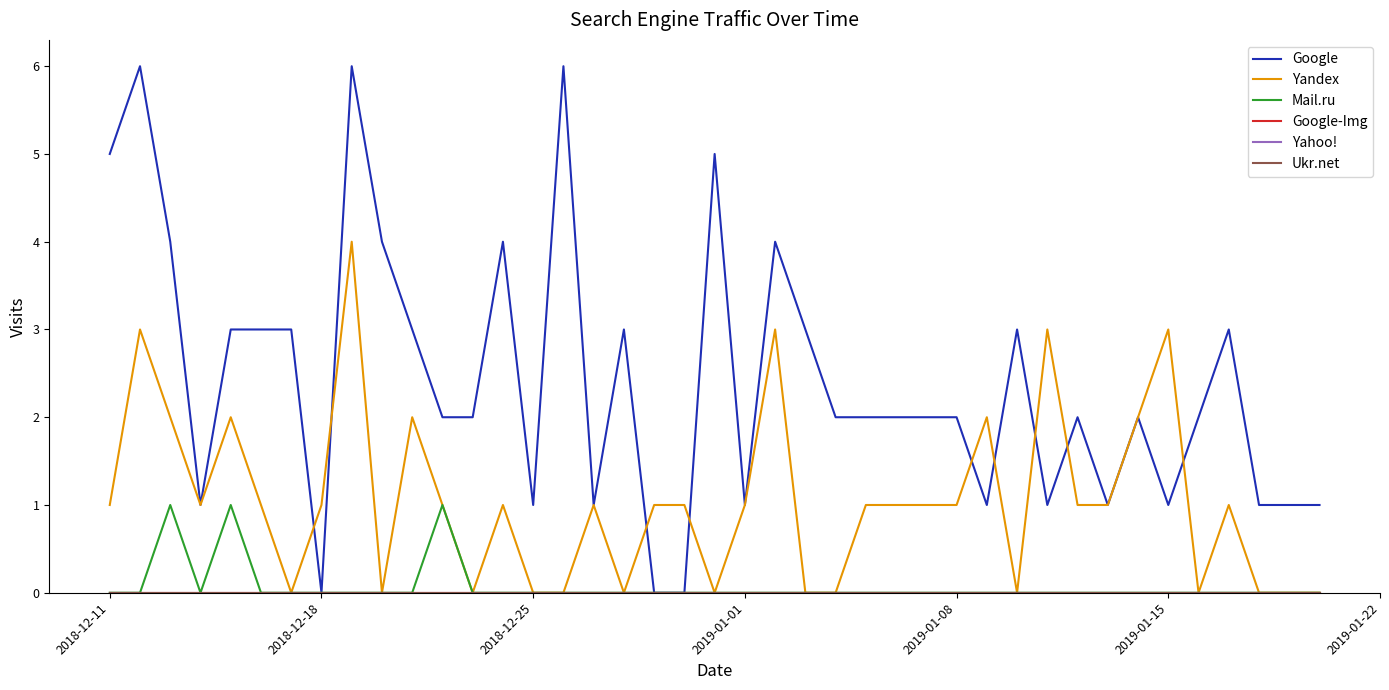

Is this an area chart (filled region under the line)?

No